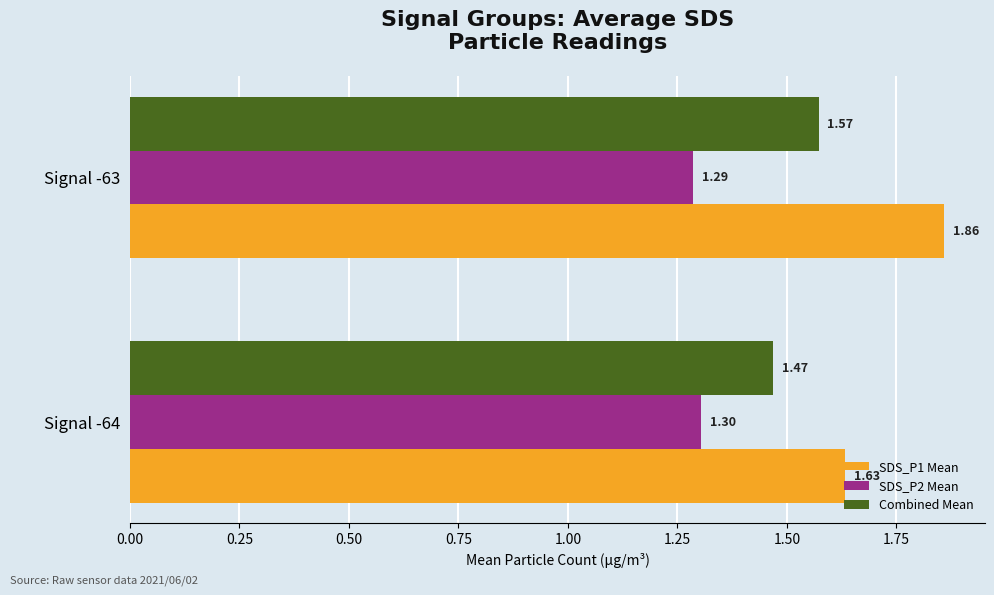

What is the sum of the SDS_P1 Mean values at Signal -63 and Signal -64?

3.5